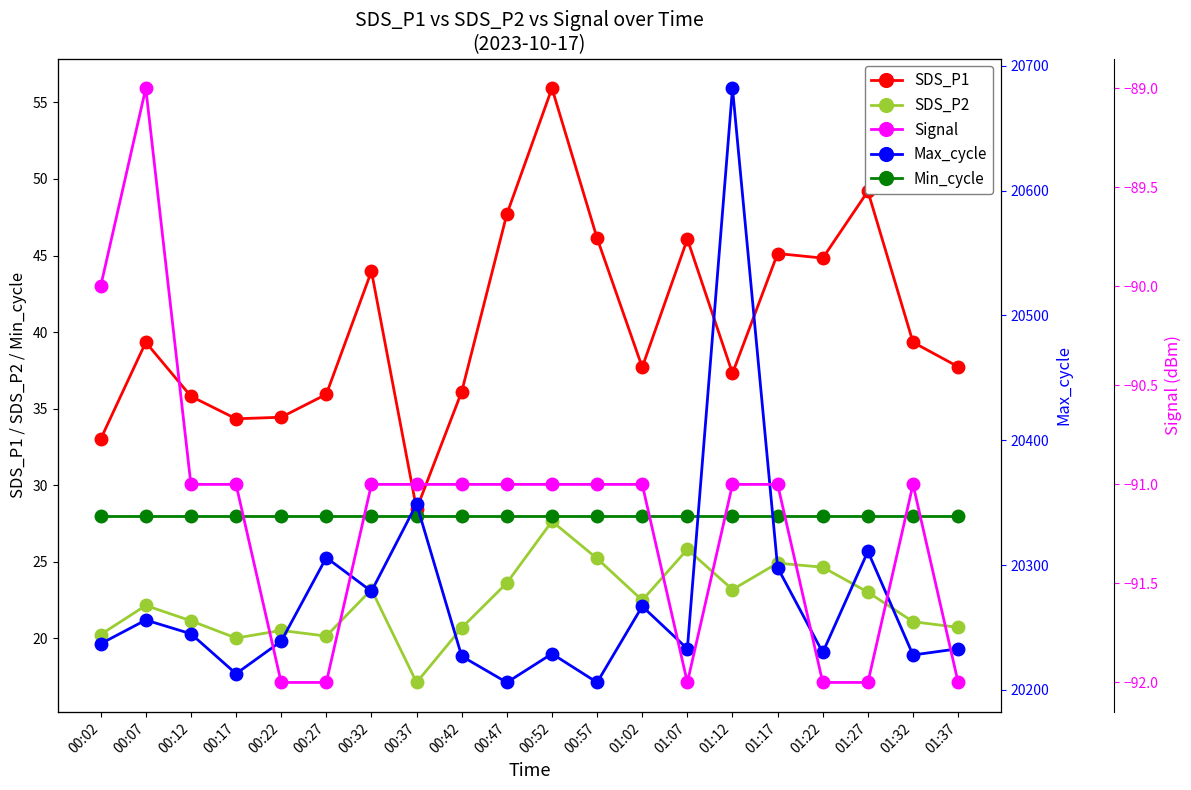

At 00:22, list the series in order from smallest to largest.

Signal, SDS_P2, Min_cycle, SDS_P1, Max_cycle